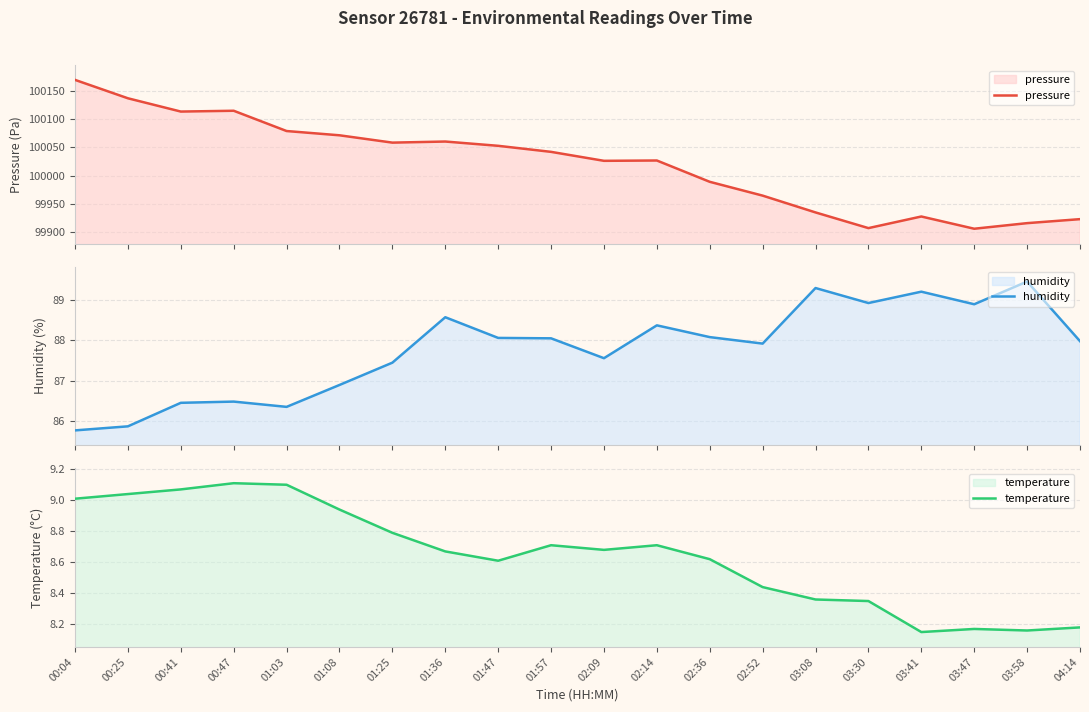

True or false: pressure and temperature intersect in this chart.

False